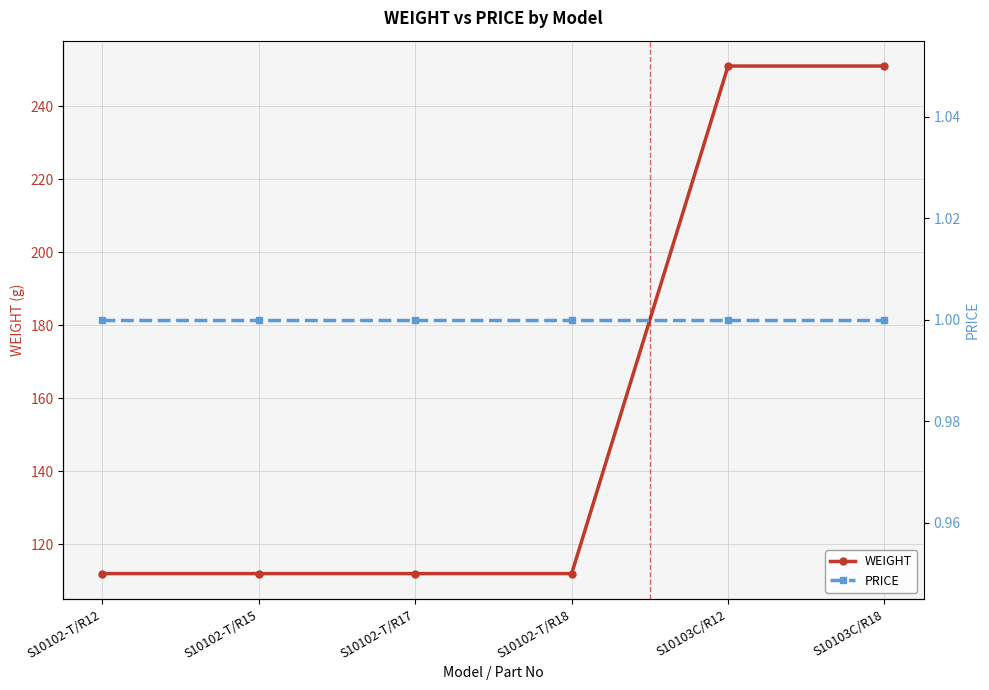

List the labels in order of WEIGHT value, largest first.

S10103C/R12, S10103C/R18, S10102-T/R12, S10102-T/R15, S10102-T/R17, S10102-T/R18